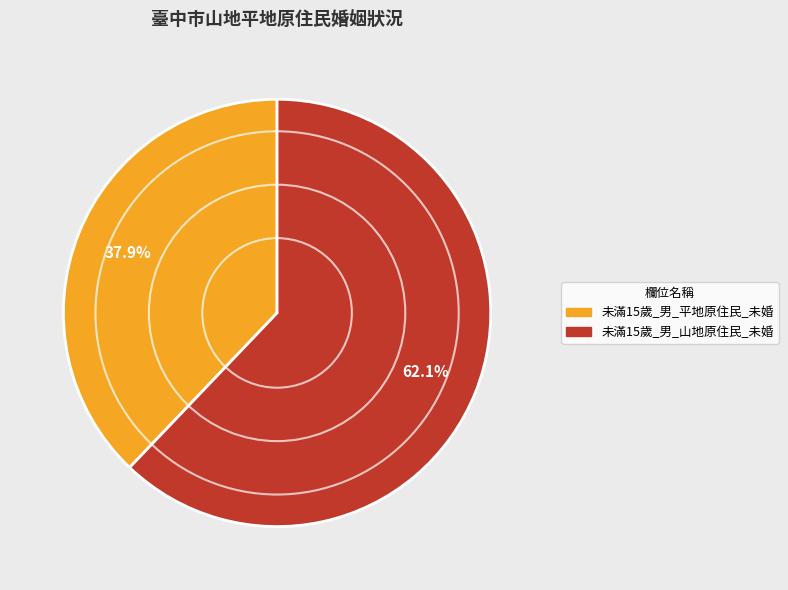

Is there a majority slice in this chart?

Yes